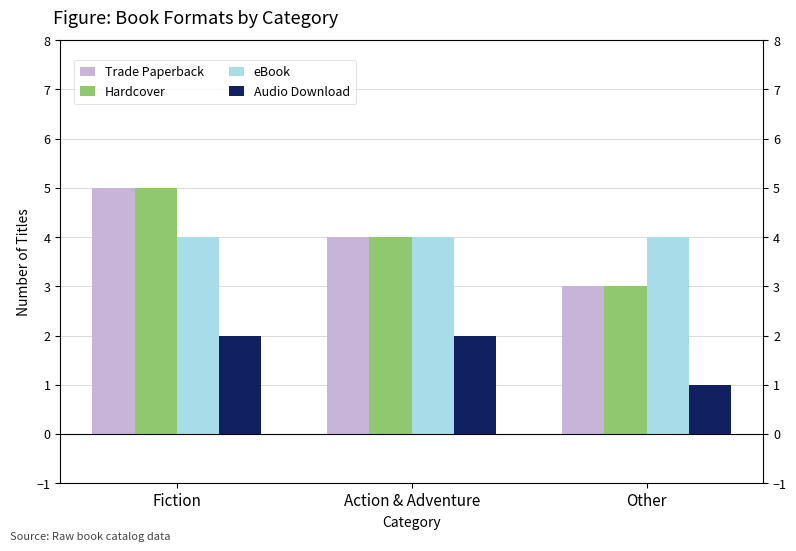

Is the value of Trade Paperback at Other greater than the value of Hardcover at Other?

No